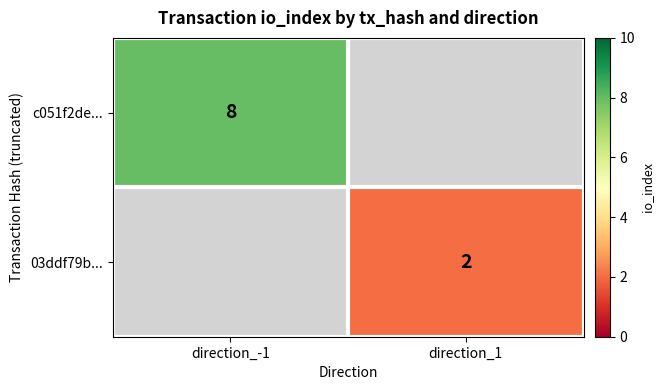

The value of 03ddf79b... at direction_1 is 1.3. True or false?

False